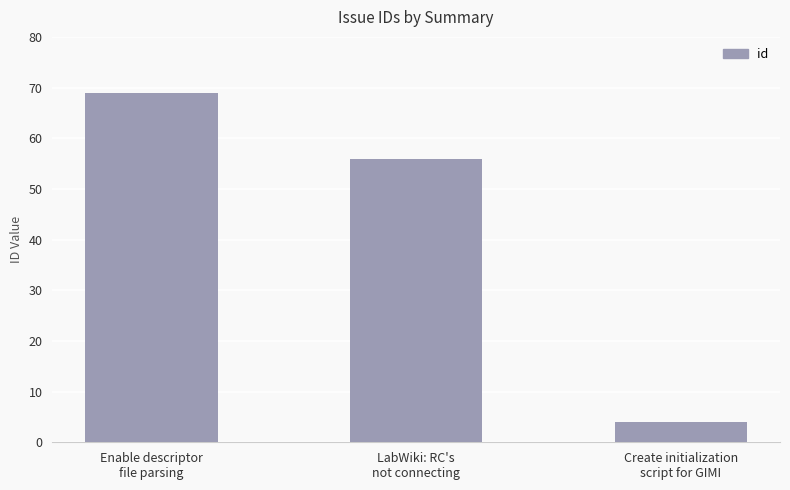

What is the change in value from Enable descriptor
file parsing to Create initialization
script for GIMI?

-65